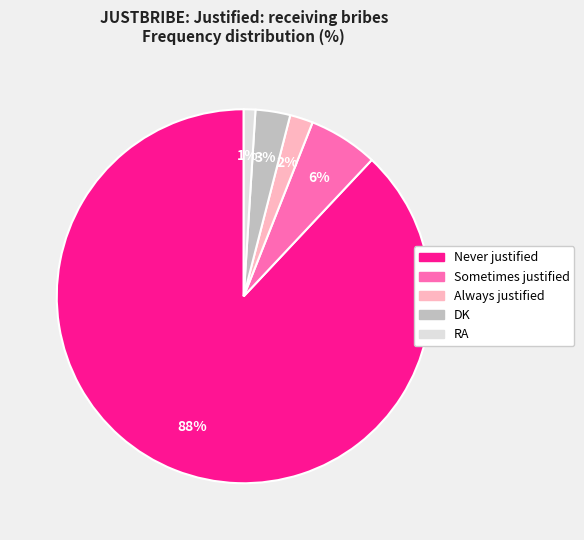

How many slices are in this pie chart?

5